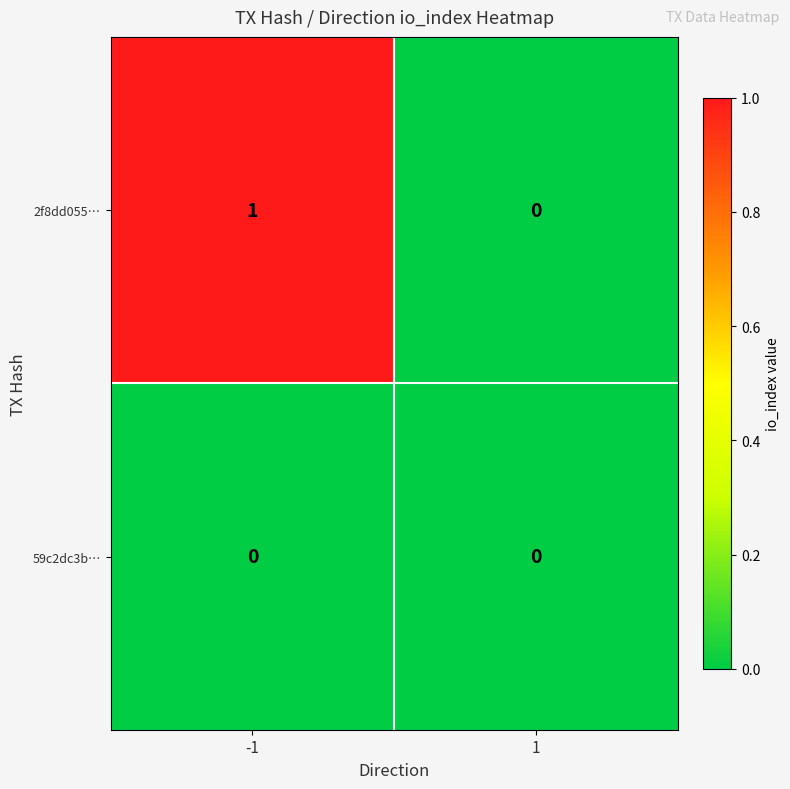

Reading left to right, transcribe all the data shown in this chart.

2f8dd055…: -1=1	1=0
59c2dc3b…: -1=0	1=0